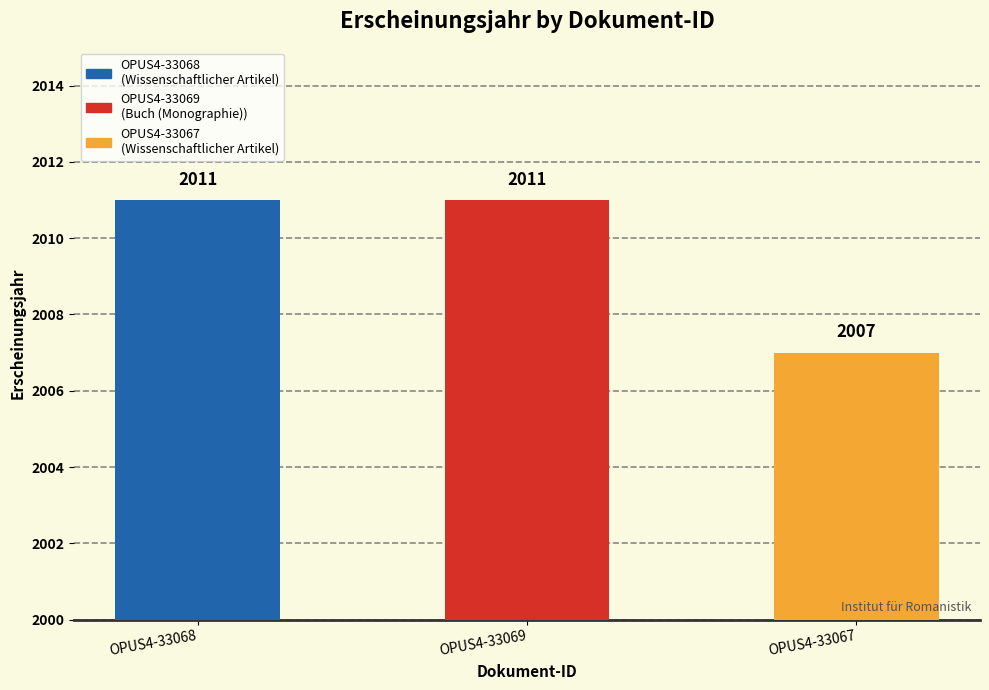

Which category has the highest value across all series?

OPUS4-33068